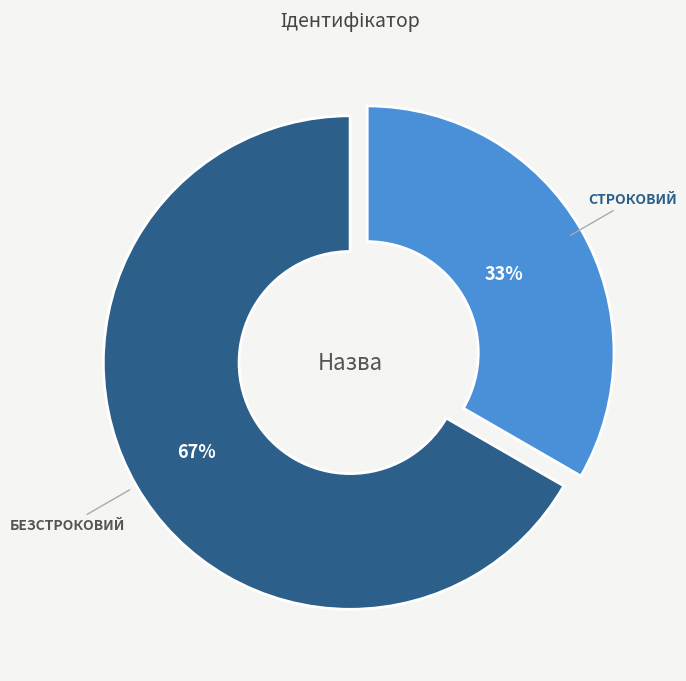

To the nearest percent, what is the average slice percentage?

50%